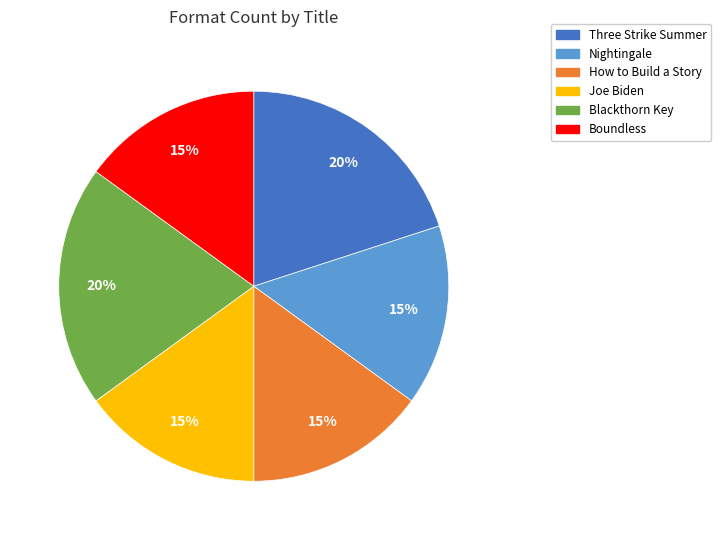

Which has a higher value, Blackthorn Key or How to Build a Story?

Blackthorn Key